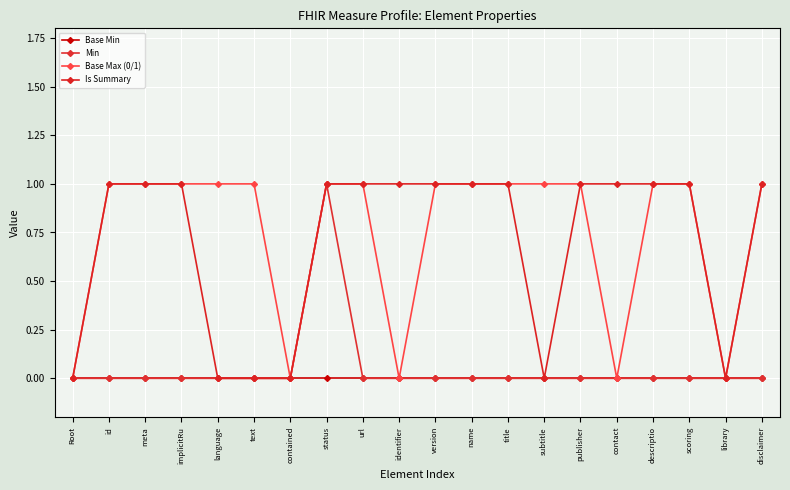

How many lines are shown in the chart?

4